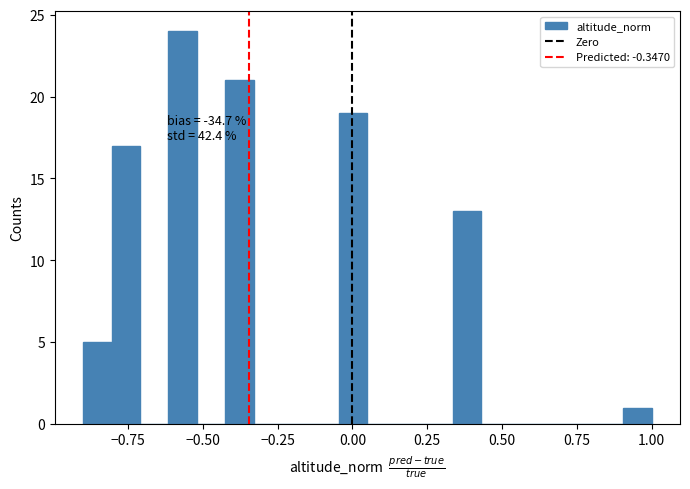

Read against the x-axis, roughly where is the centre of the tallest bar?

-0.55